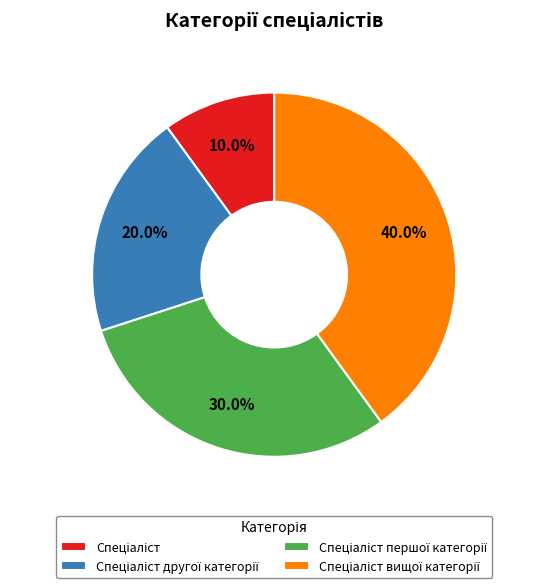

Is there a majority slice in this chart?

No